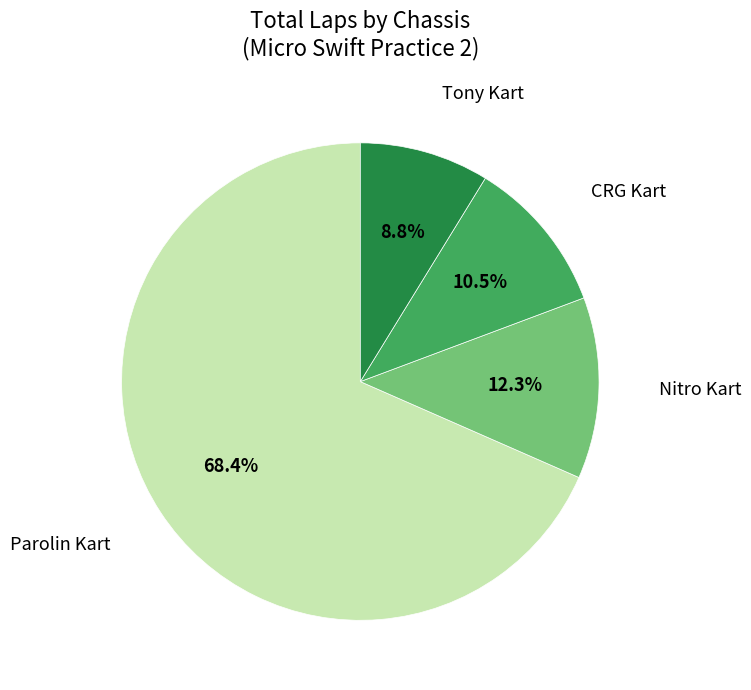

Is there a majority slice in this chart?

Yes